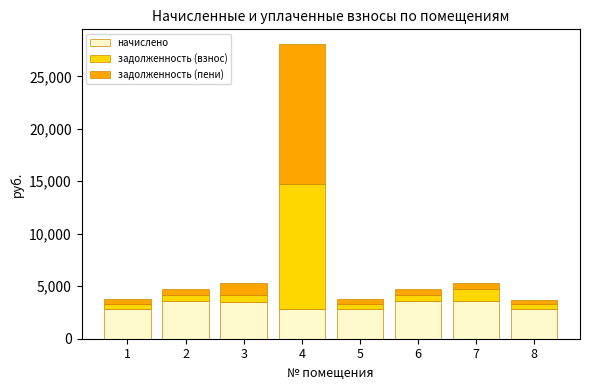

What is the maximum value for начислено?

3564.3